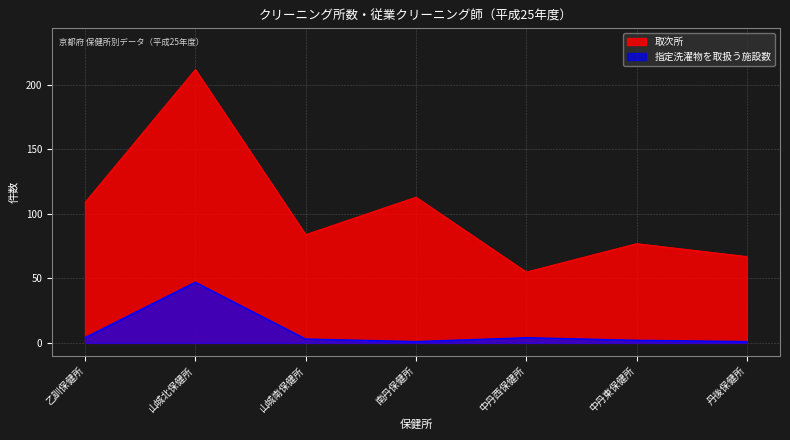

True or false: 指定洗濯物を取扱う施設数 and 取次所 cross at least once.

False